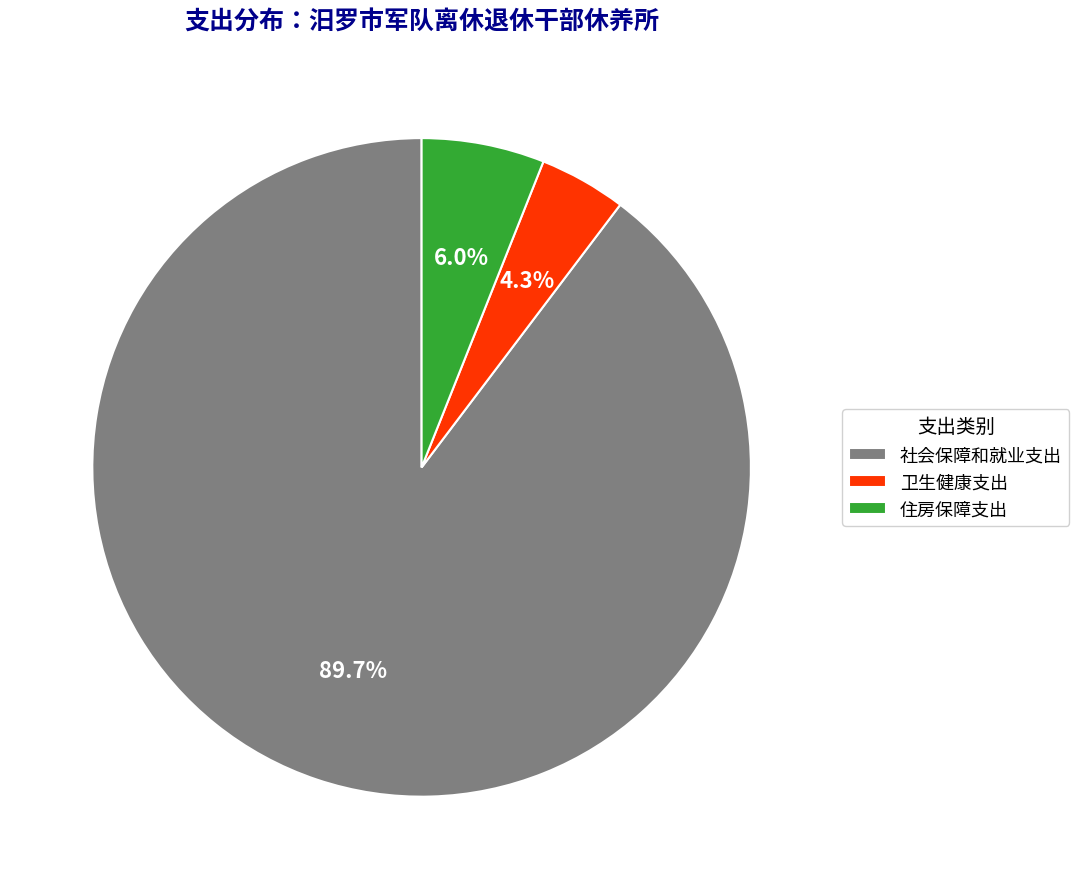

How many slices are in this pie chart?

3